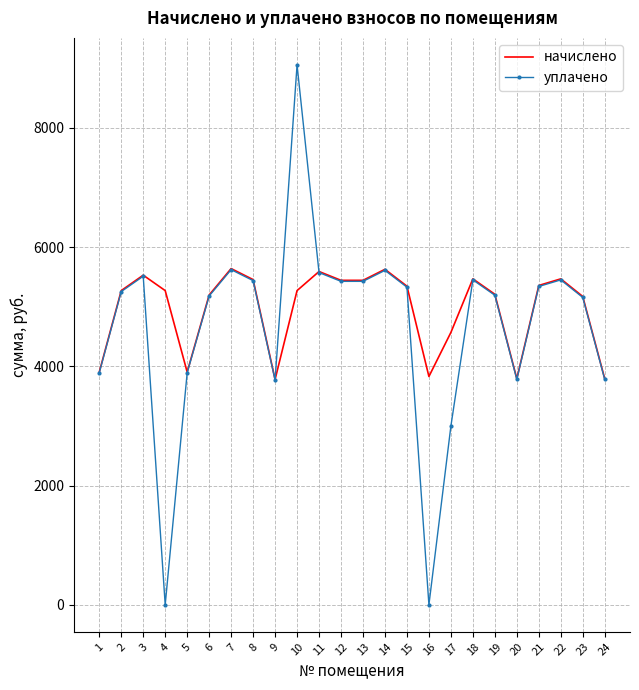

Rank the series at 10 from lowest to highest value.

начислено, уплачено